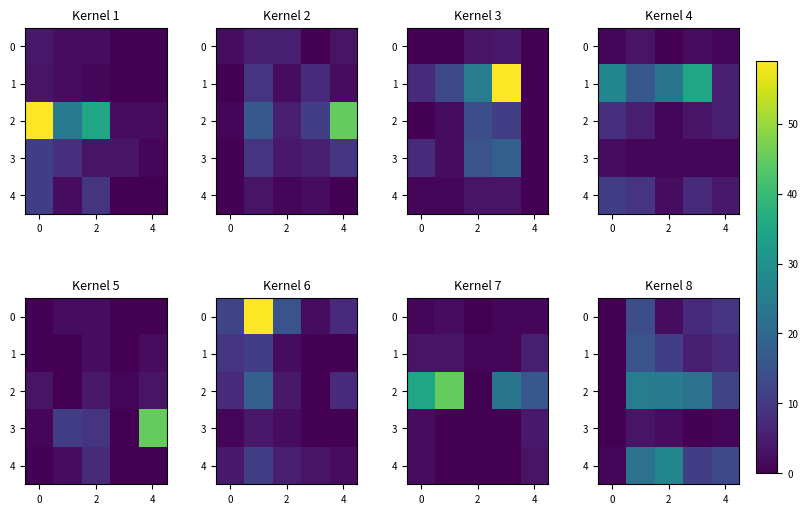

How many values in the 4 series exceed 13?

2